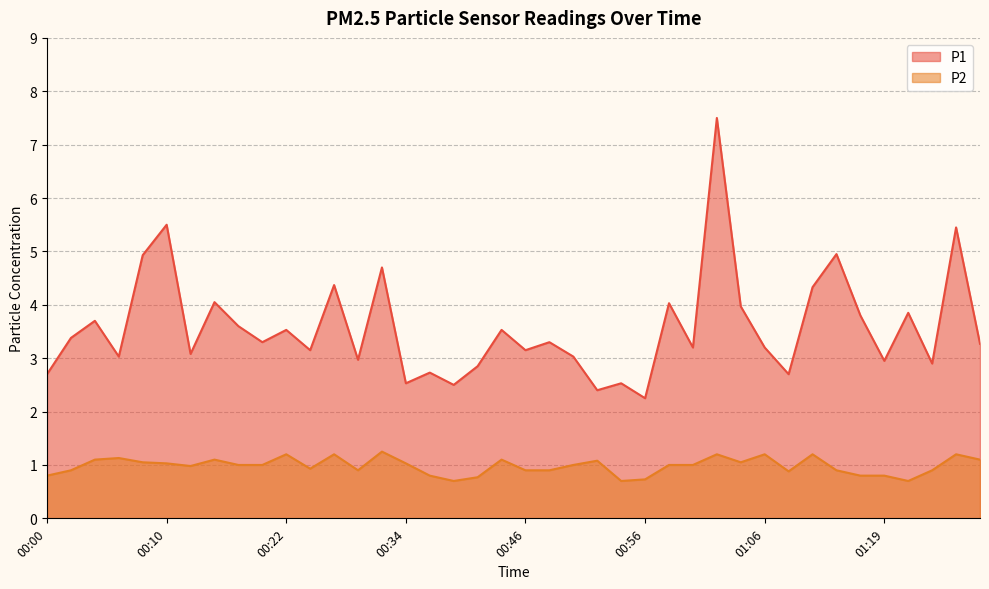

What is the label of the 1st point from the left?

00:00